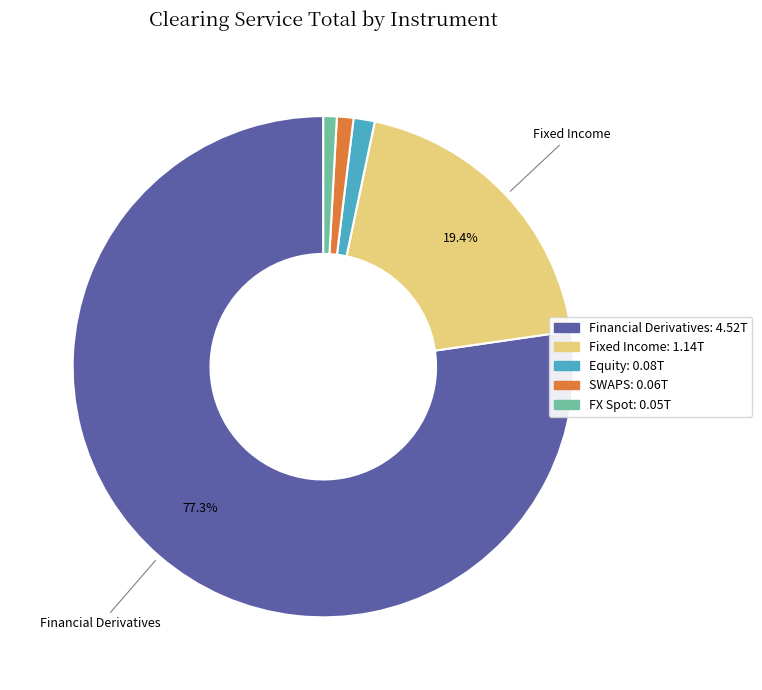

To the nearest percent, what is the average slice percentage?

20%